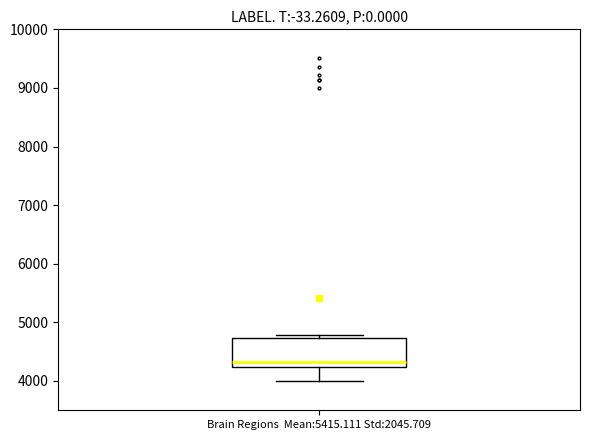

Transcribe this box plot: give where the median line is, the range the box spans, and where the two whiskers end, as read against the y-axis. The values are not printed on the chart, so give them approximately, as read against the axis.

median 4300, box 4200 to 4700, whiskers 4000 to 4800